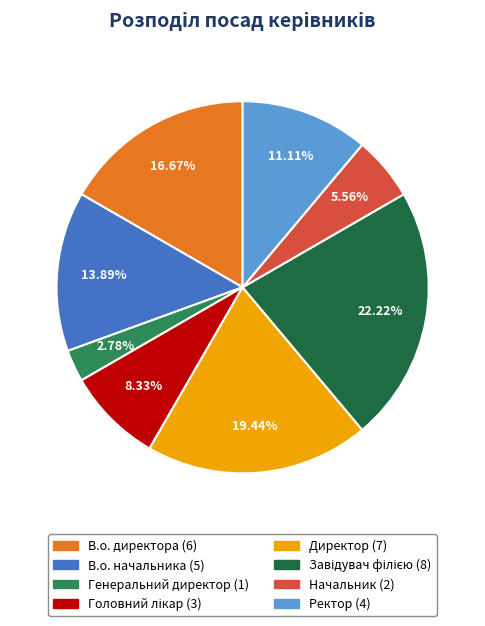

Approximately how many times larger is the value at Ректор compared to Генеральний директор?

4.0